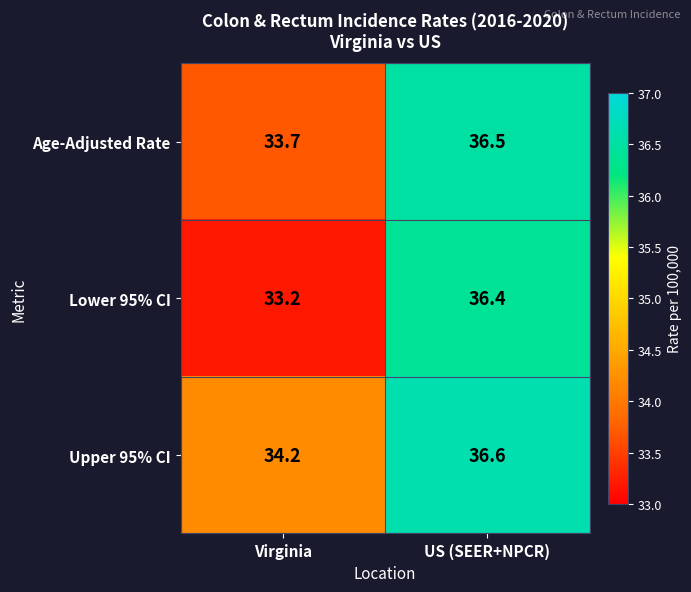

Reading left to right, transcribe all the data shown in this chart.

Age-Adjusted Rate: Virginia=33.7	US (SEER+NPCR)=36.5
Lower 95% CI: Virginia=33.2	US (SEER+NPCR)=36.4
Upper 95% CI: Virginia=34.2	US (SEER+NPCR)=36.6